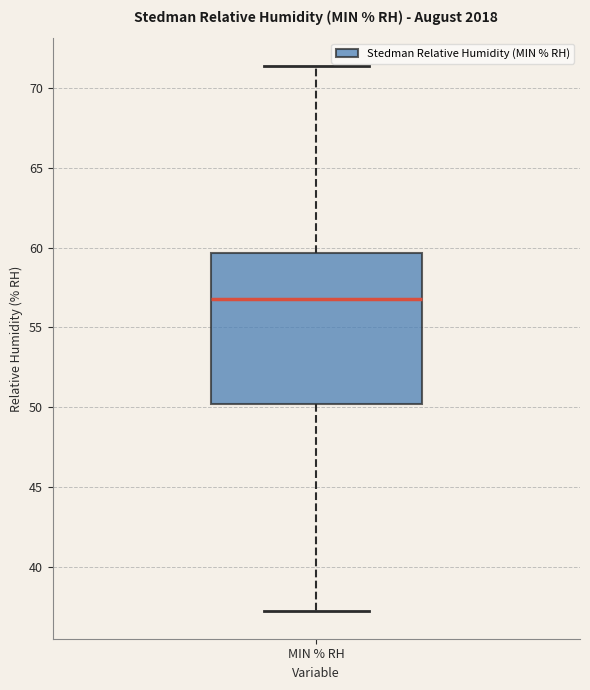

Transcribe this box plot: give where the median line is, the range the box spans, and where the two whiskers end, as read against the y-axis. The values are not printed on the chart, so give them approximately, as read against the axis.

median 57.0, box 50.0 to 59.5, whiskers 37.0 to 71.5